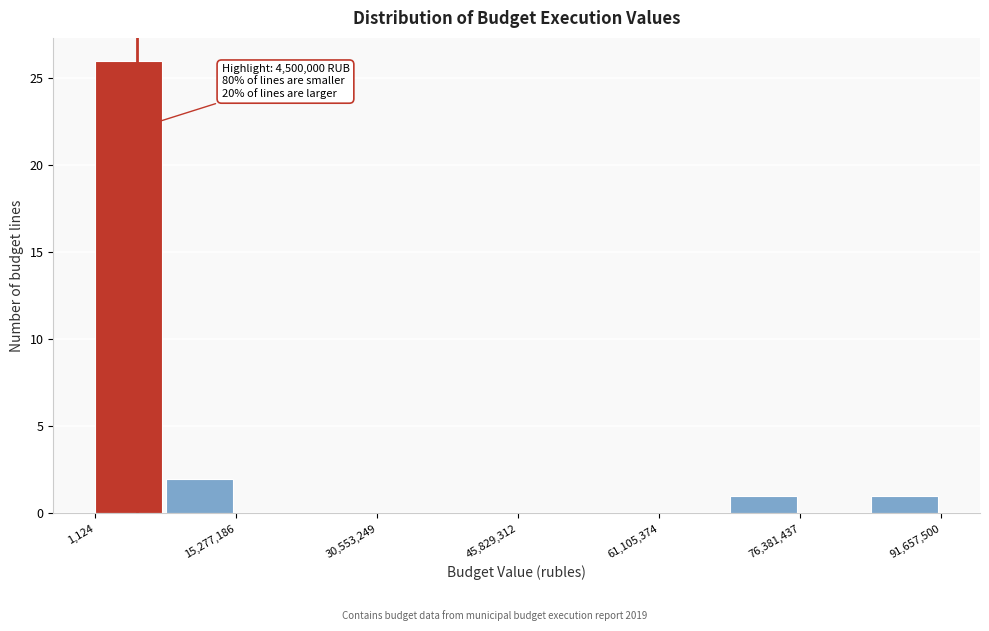

Around what value on the x-axis is the tallest bar? Give the approximate position of its centre, as read against the axis.

4000000